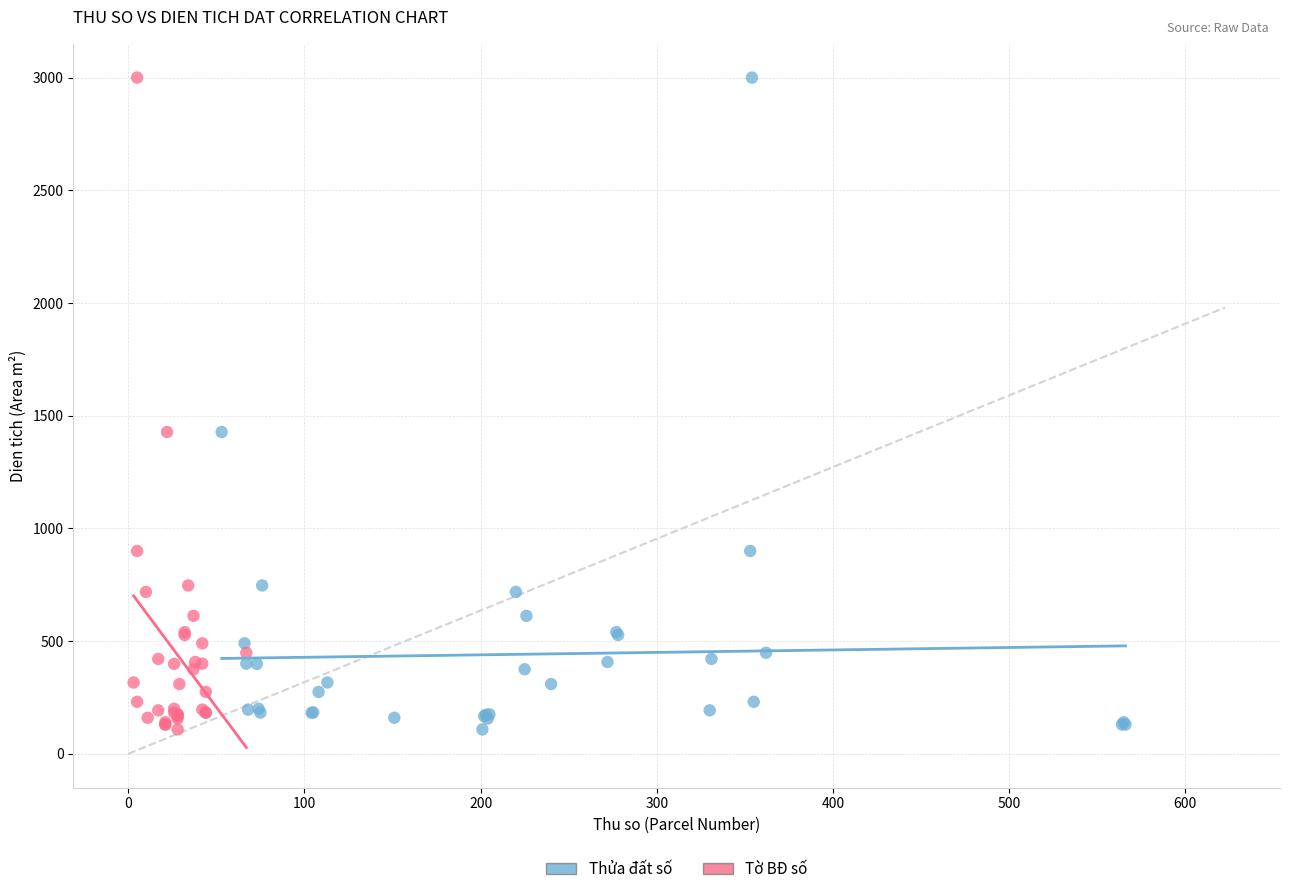

What are all the series names shown in the legend?

Thửa đất số, Tờ BĐ số